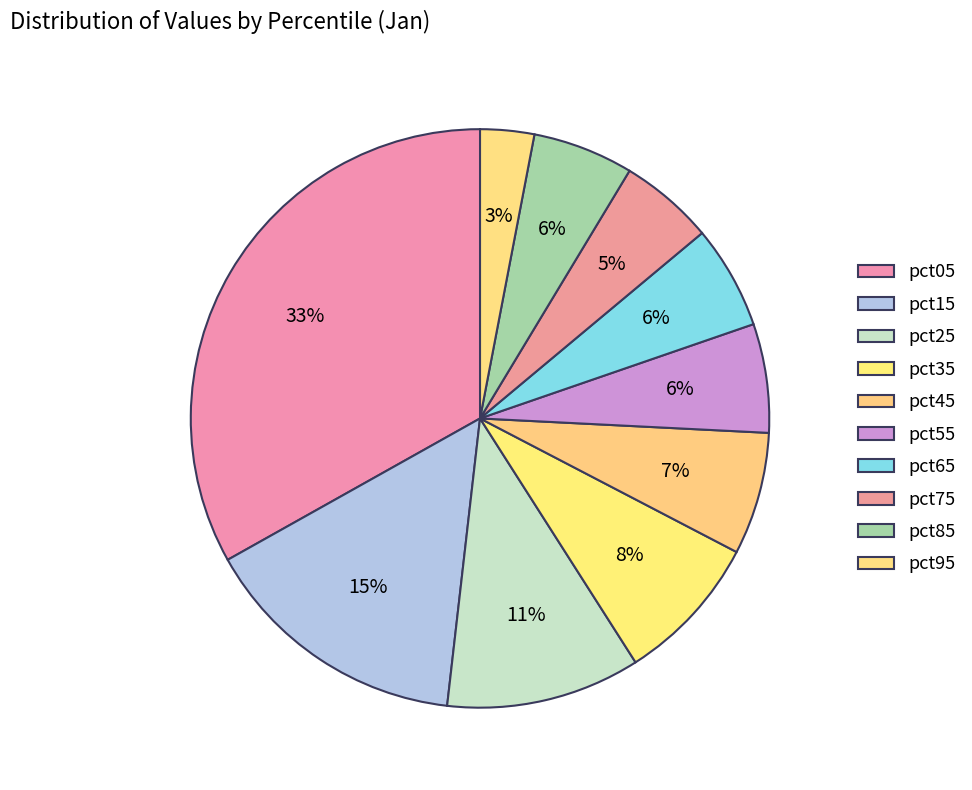

Which category has the biggest portion of the pie?

pct05